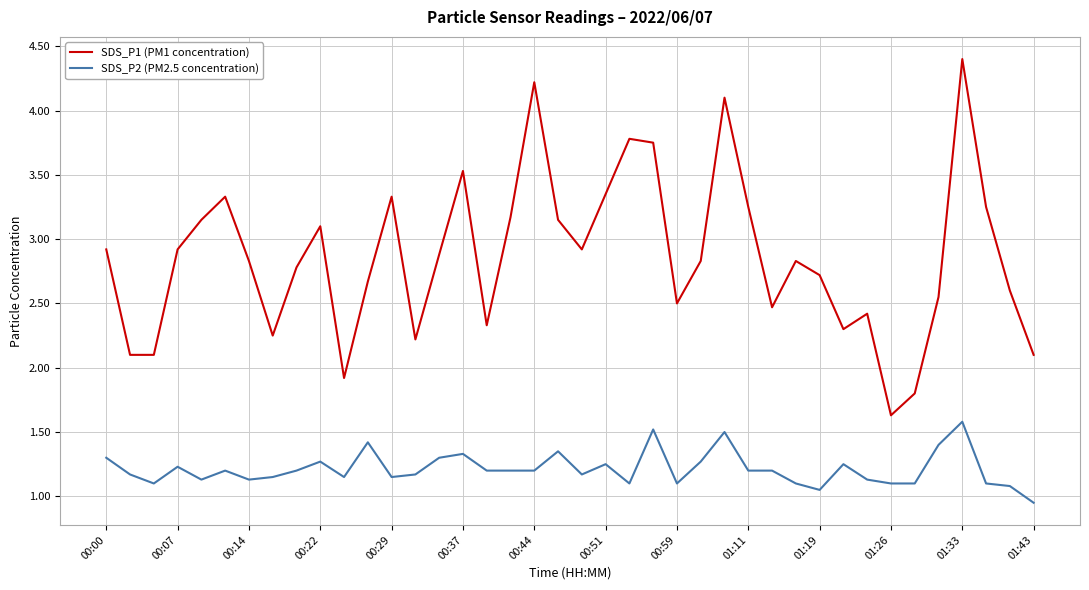

List the series in order of their peak value, lowest first.

SDS_P2 (PM2.5 concentration), SDS_P1 (PM1 concentration)